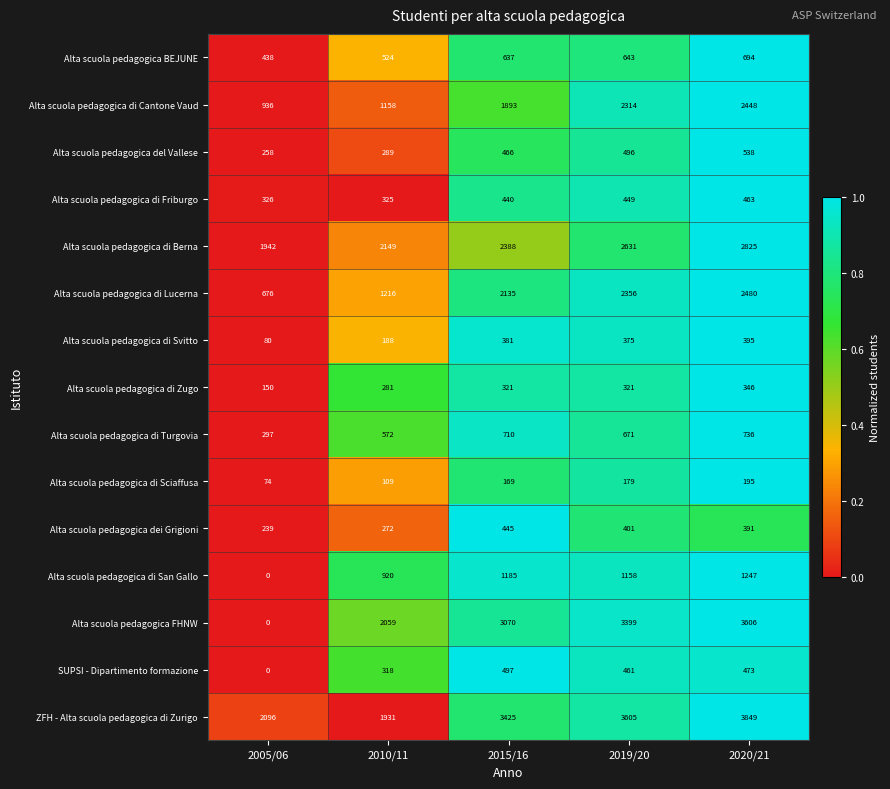

At how many categories does at least one series exceed 0?

5